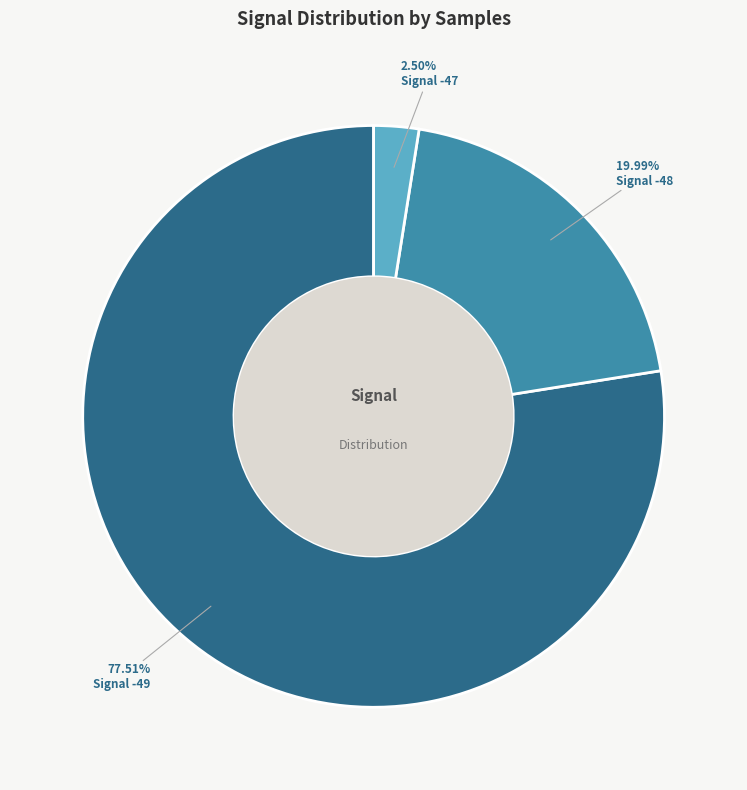

Is there any slice that represents more than half of the pie?

Yes